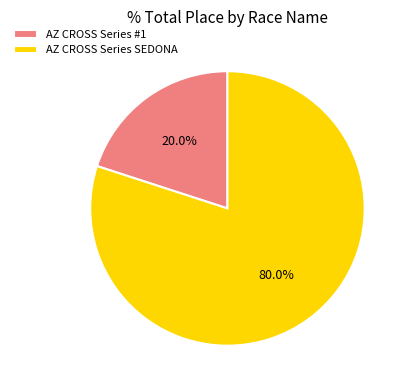

Which has a higher value, AZ CROSS Series SEDONA or AZ CROSS Series #1?

AZ CROSS Series SEDONA